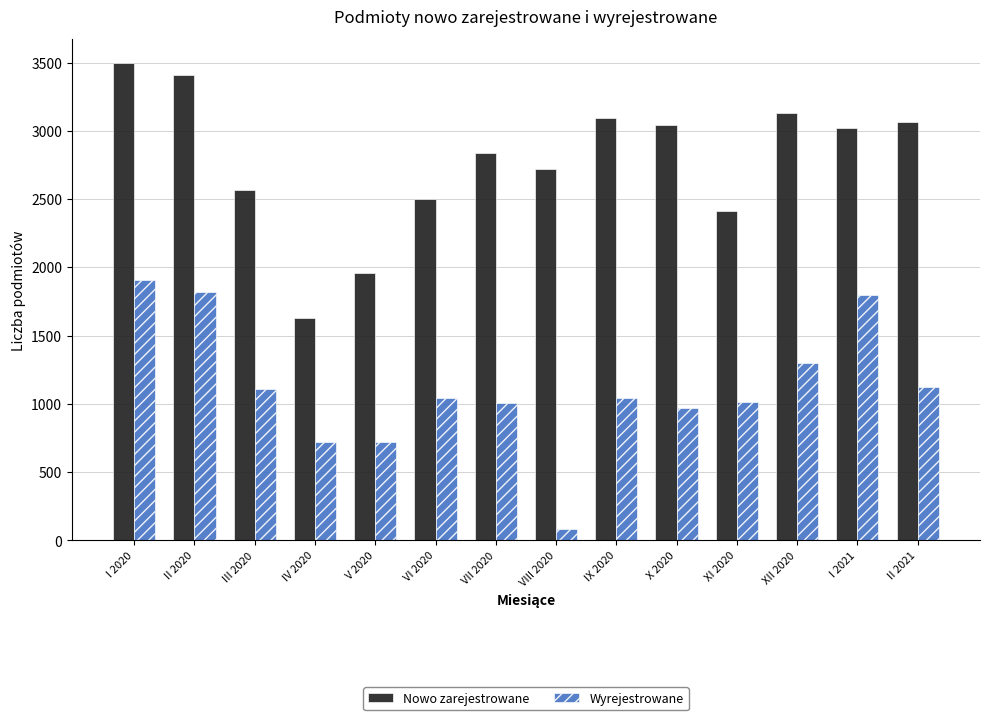

At X 2020, list the series in order from largest to smallest.

Nowo zarejestrowane, Wyrejestrowane